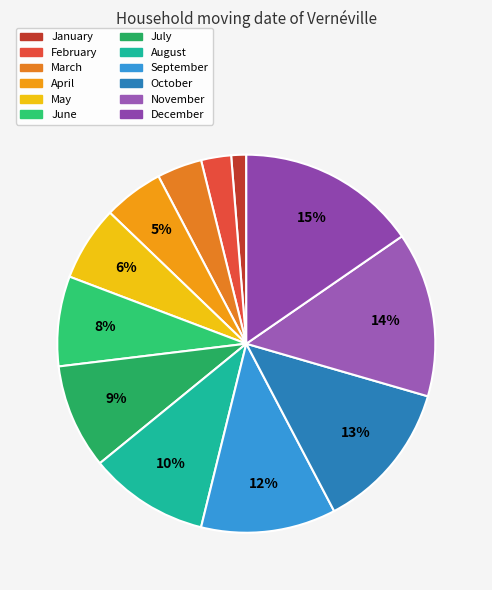

To the nearest percent, what portion does February represent?

3%